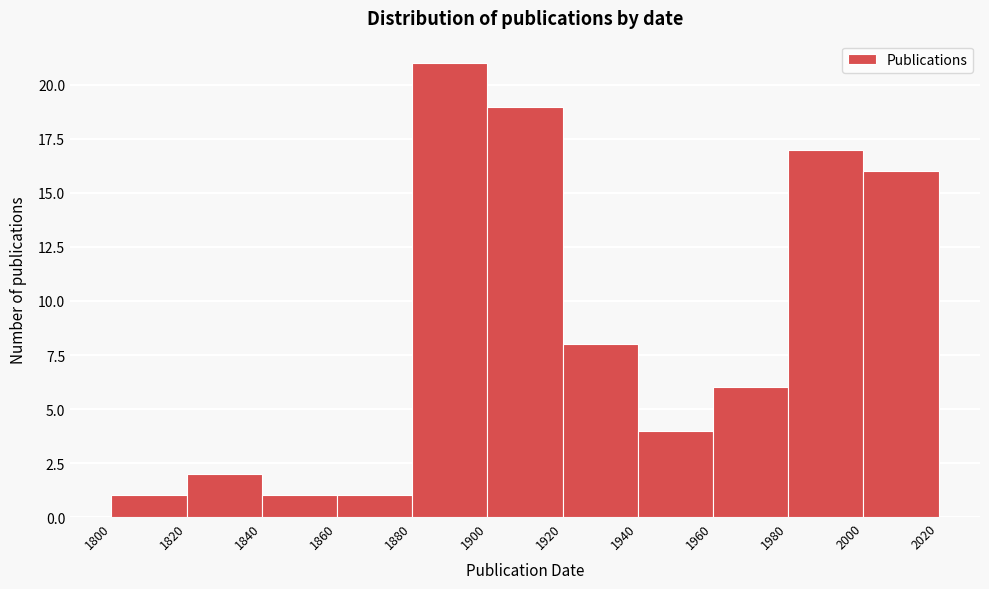

What is the height of the bar covering 1820 to 1840 on the x-axis? The values are not printed on the chart, so give them approximately, as read against the axis.

2